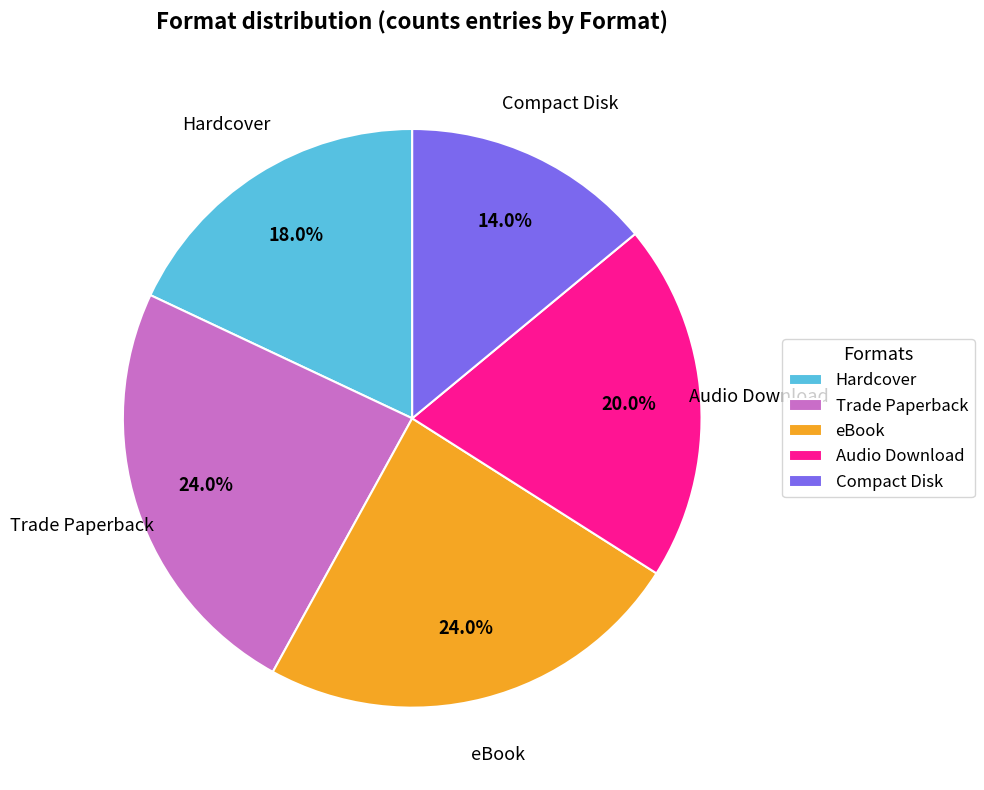

Is there any slice that represents more than half of the pie?

No